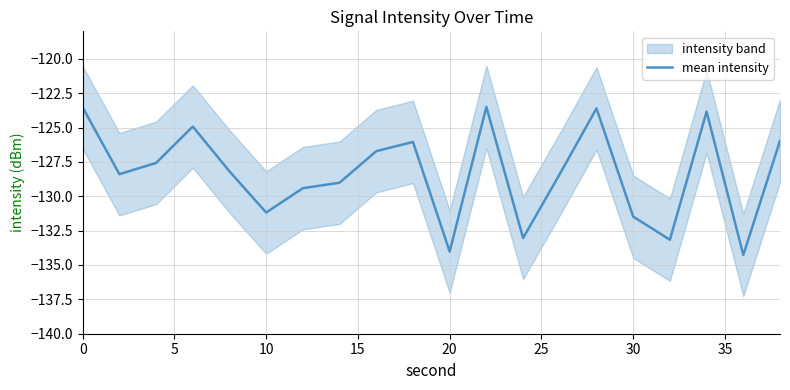

How many distinct data groups are displayed?

1